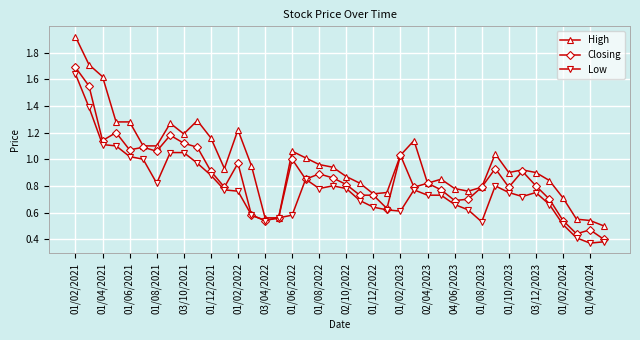

What is the sum of all Closing values?

34.6